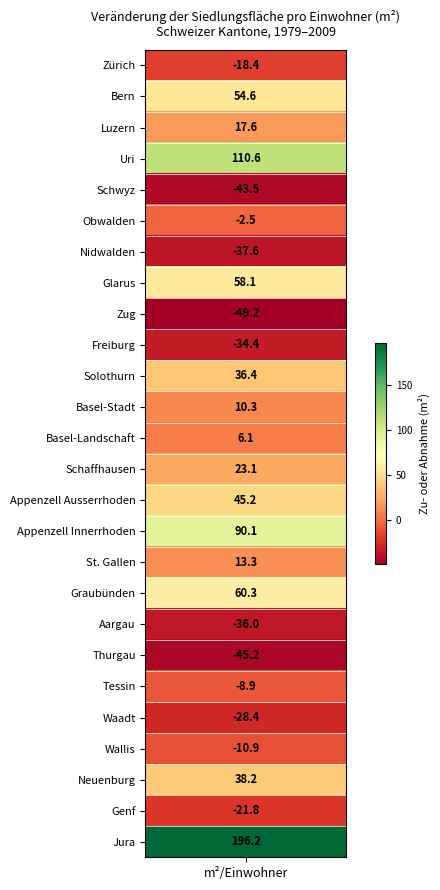

What is the approximate value at Zug?

-49.2